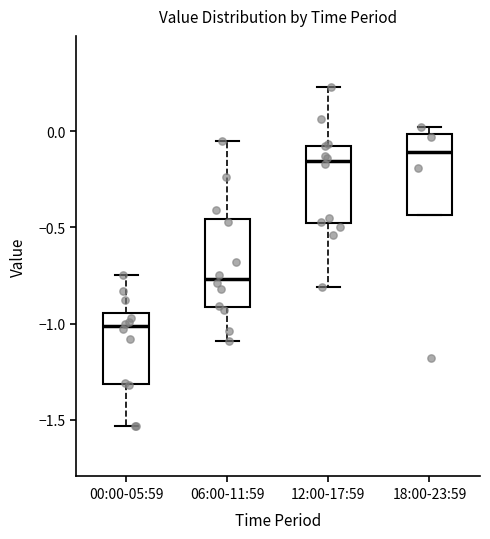

Reading left to right, transcribe this box plot: for each box, give where its median line is, the range the box spans, and where its two whiskers end, as read against the y-axis. The values are not printed on the chart, so give them approximately, as read against the axis.

00:00-05:59: median -1.00, box -1.30 to -0.95, whiskers -1.55 to -0.75
06:00-11:59: median -0.75, box -0.90 to -0.45, whiskers -1.10 to -0.05
12:00-17:59: median -0.15, box -0.50 to -0.10, whiskers -0.80 to 0.25
18:00-23:59: median -0.10, box -0.45 to 0.00, whiskers -0.45 to 0.00 (just above the box's upper edge)